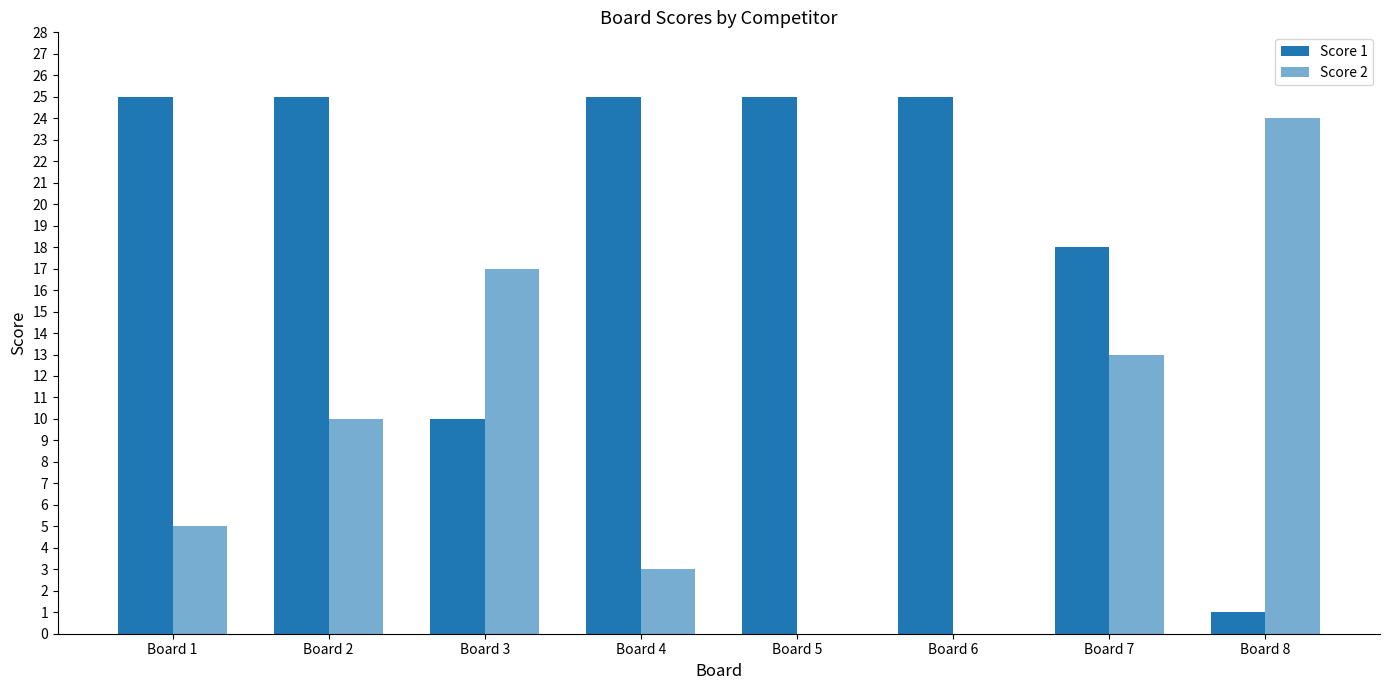

At which label does Score 2 first exceed 10?

Board 3